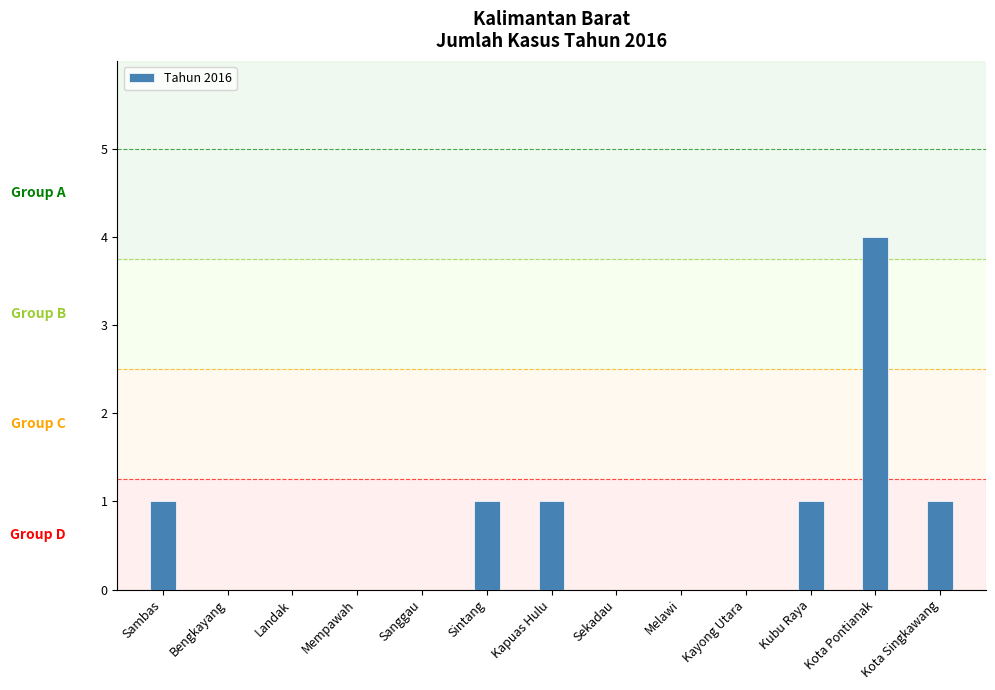

Reading left to right, extract all data points from this chart.

1	0	0	0	0	1	1	0	0	0	1	4	1